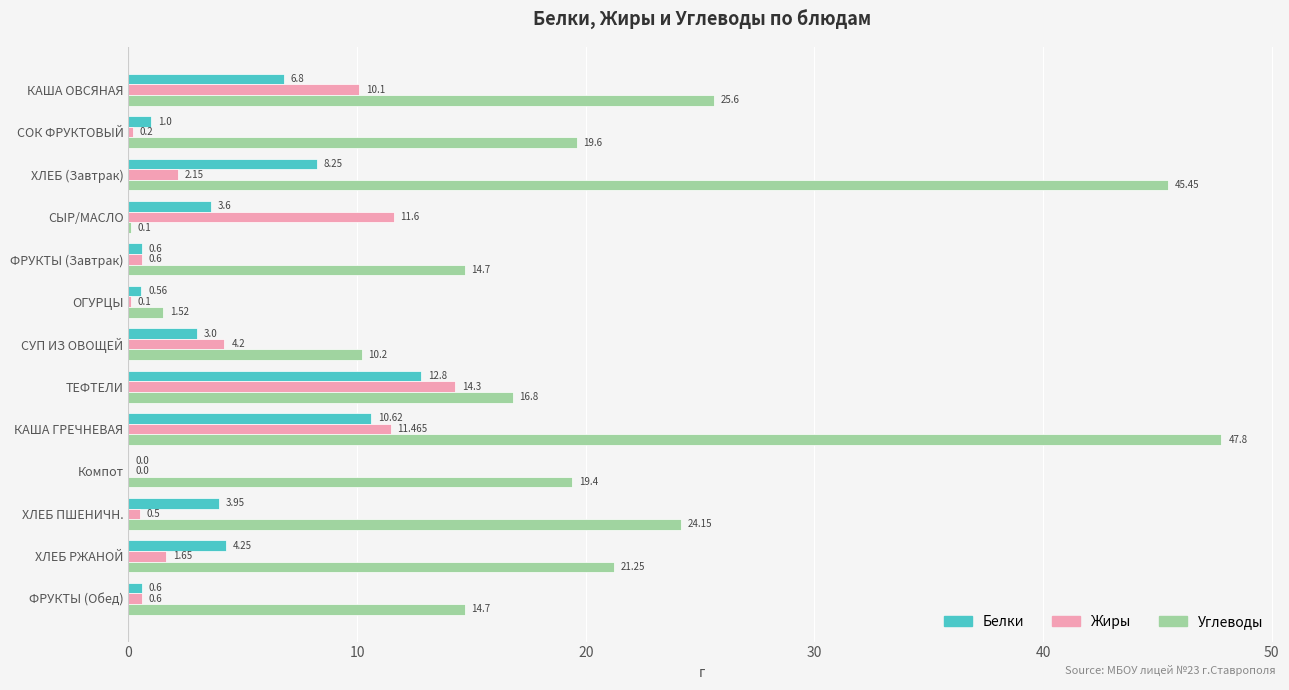

Between ХЛЕБ (Завтрак) and ФРУКТЫ (Обед), which series saw the biggest shift?

Углеводы